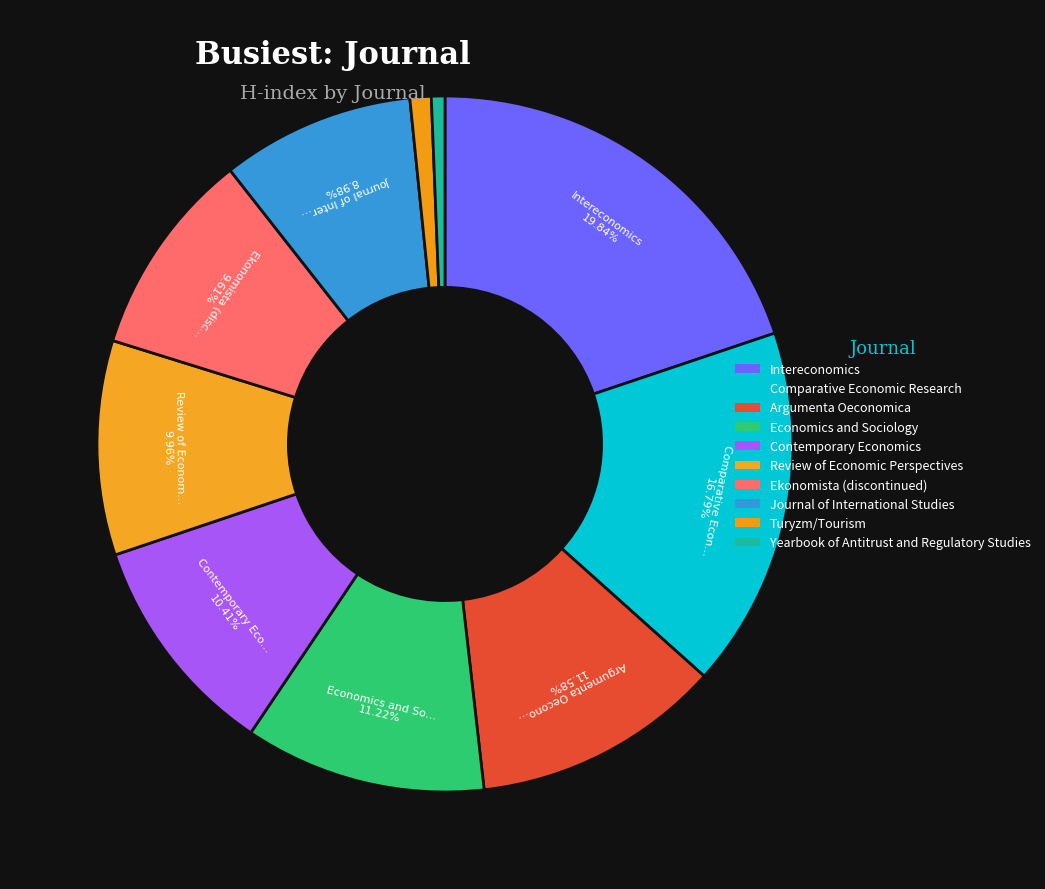

Count the number of slices in the pie.

10